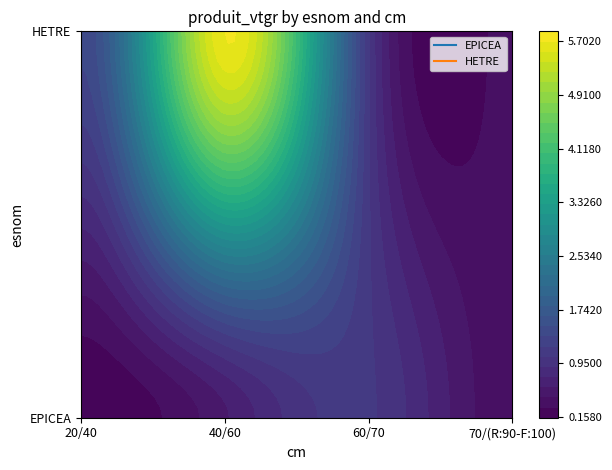

What is the difference between the highest and lowest values at 20/40?

1.2